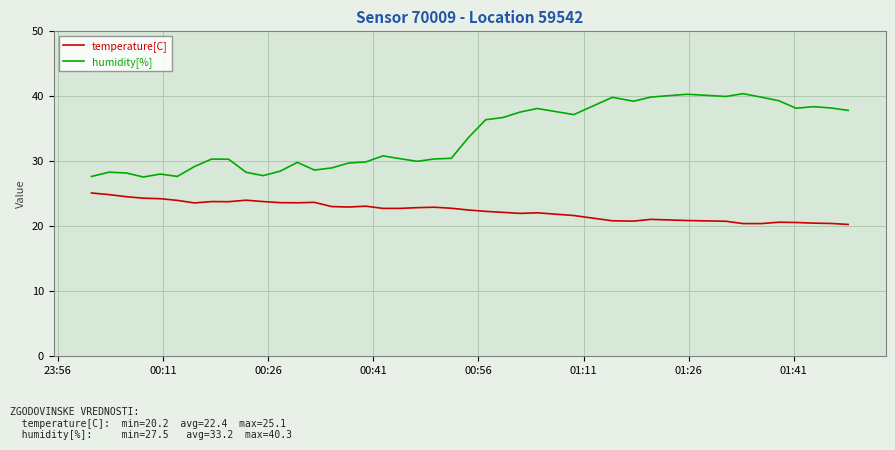

Rank the series by their maximum value, from highest to lowest.

humidity[%], temperature[C]